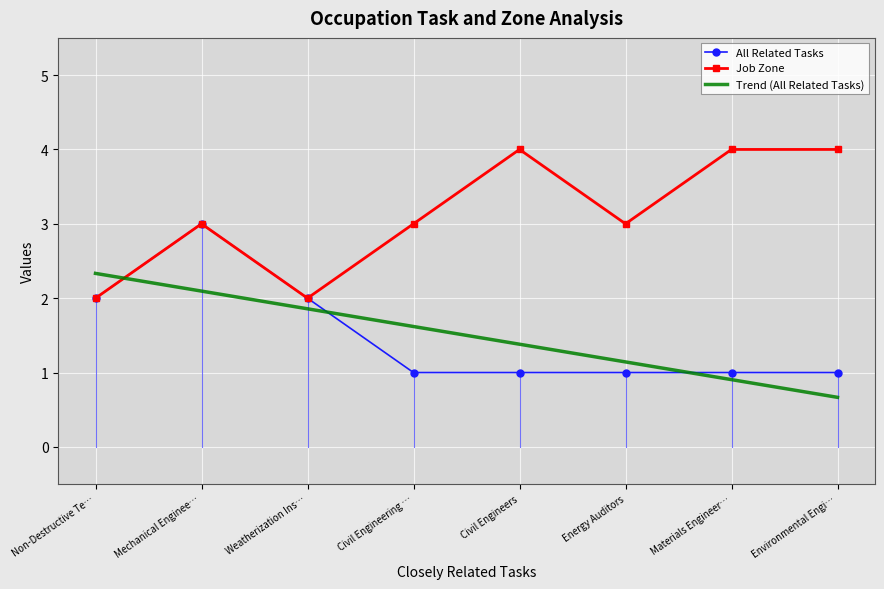

True or false: All Related Tasks has a value of 3.0 at Mechanical Enginee….

True